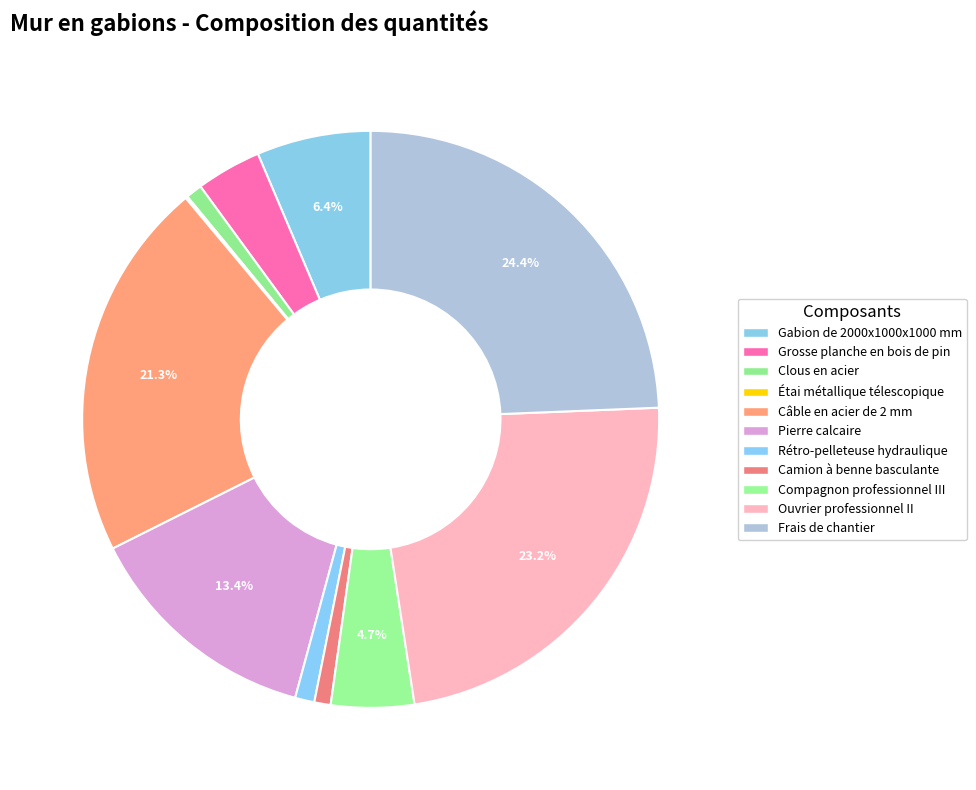

True or false: Clous en acier accounts for 1% of the total.

True